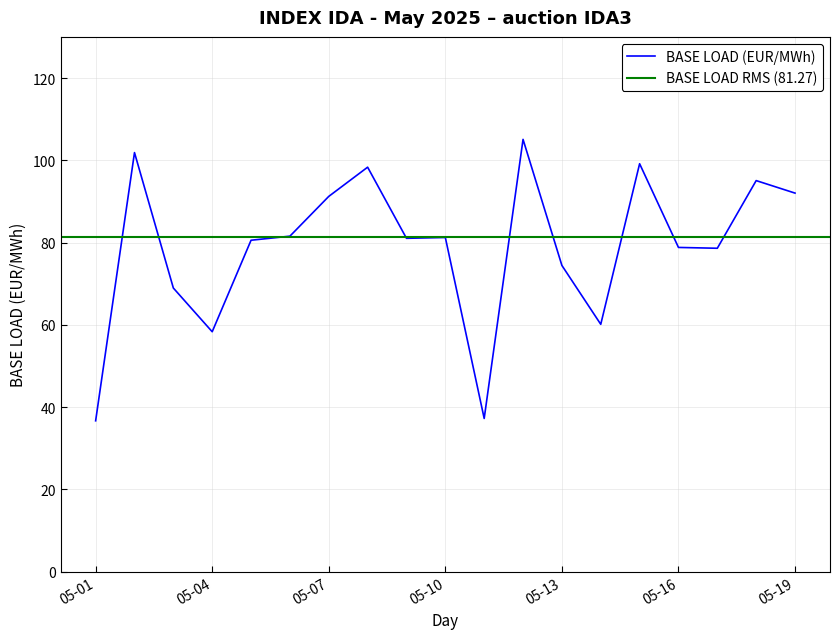

What is the smallest value displayed?

36.7